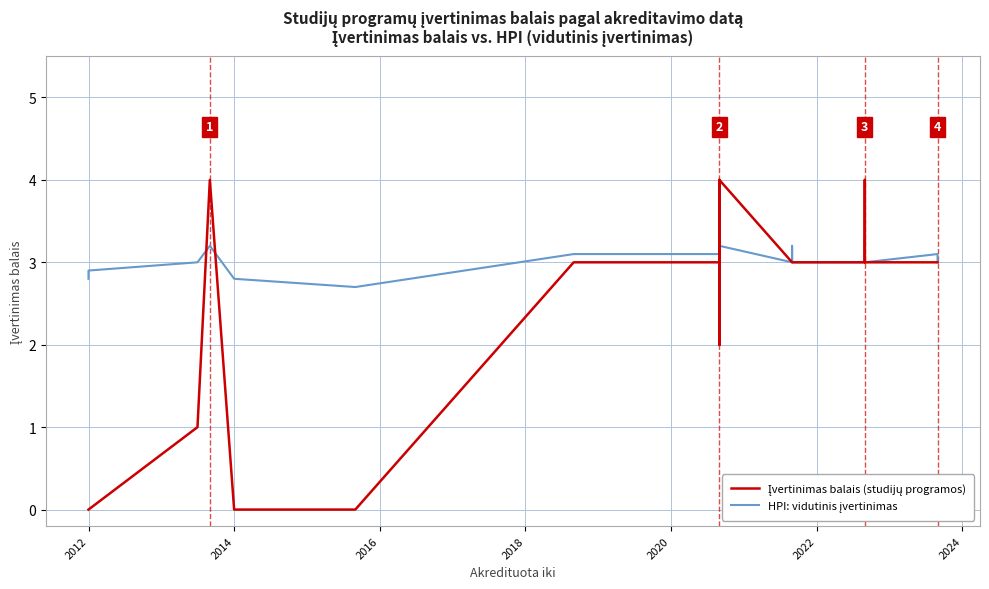

Count the Įvertinimas balais (studijų programos) values in the range 3 to 4.

30